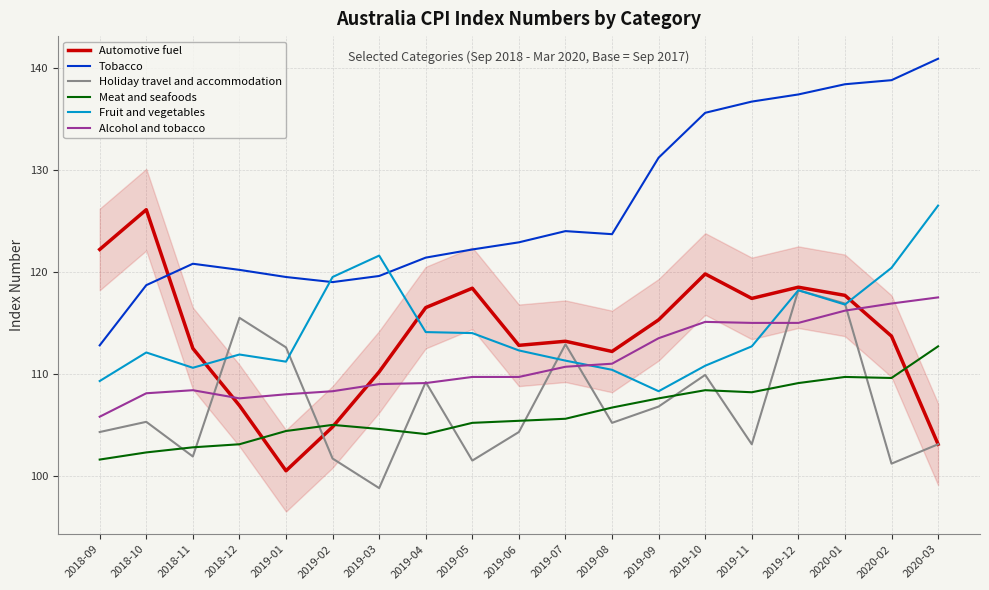

At which category does Tobacco reach its first local valley?

2019-02